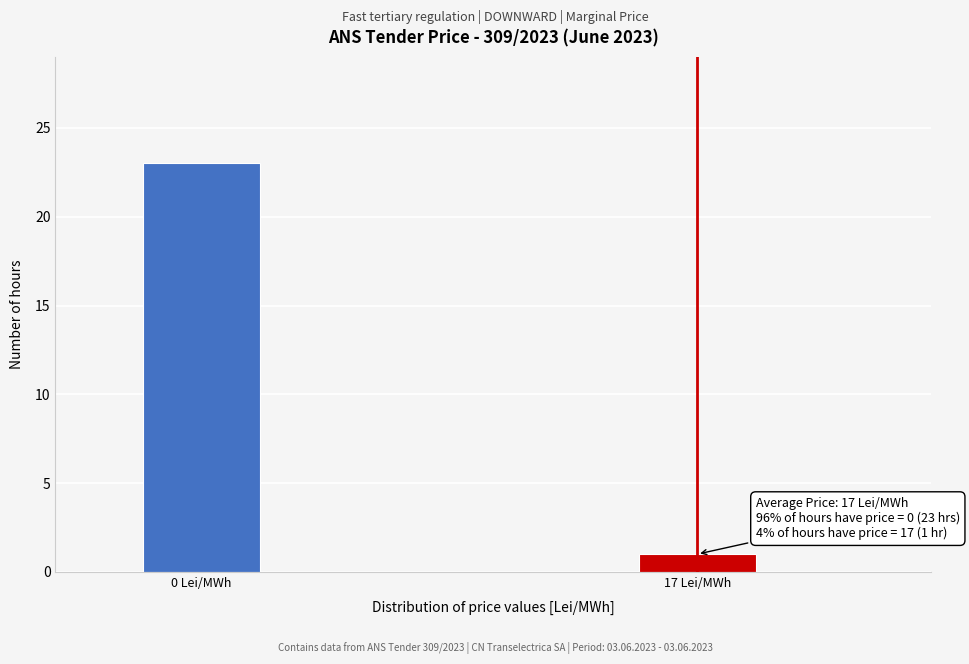

Reading left to right, list all the values displayed in this chart.

0 Lei/MWh=23	17 Lei/MWh=1